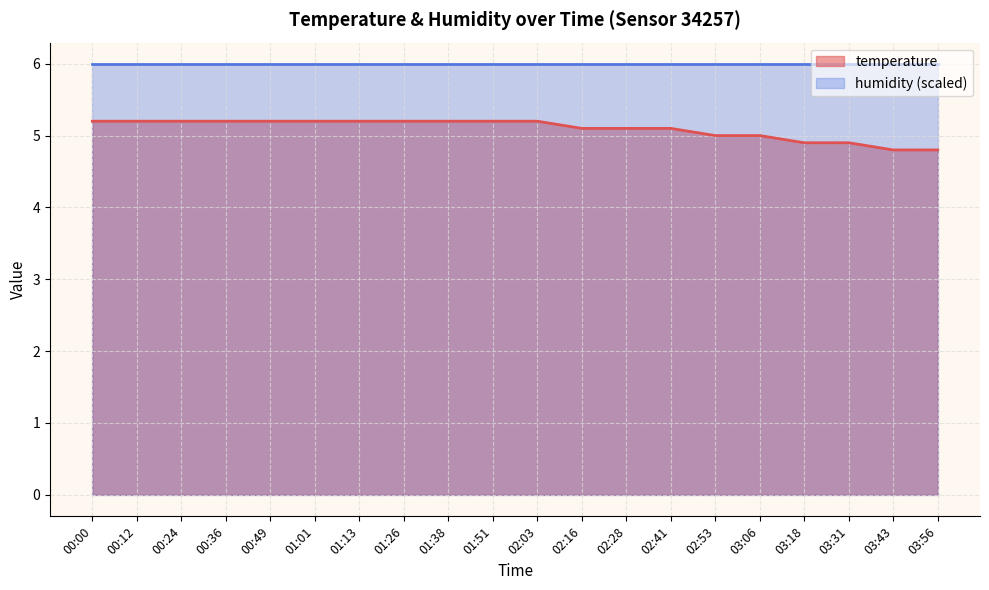

How many series are shown in this chart?

2